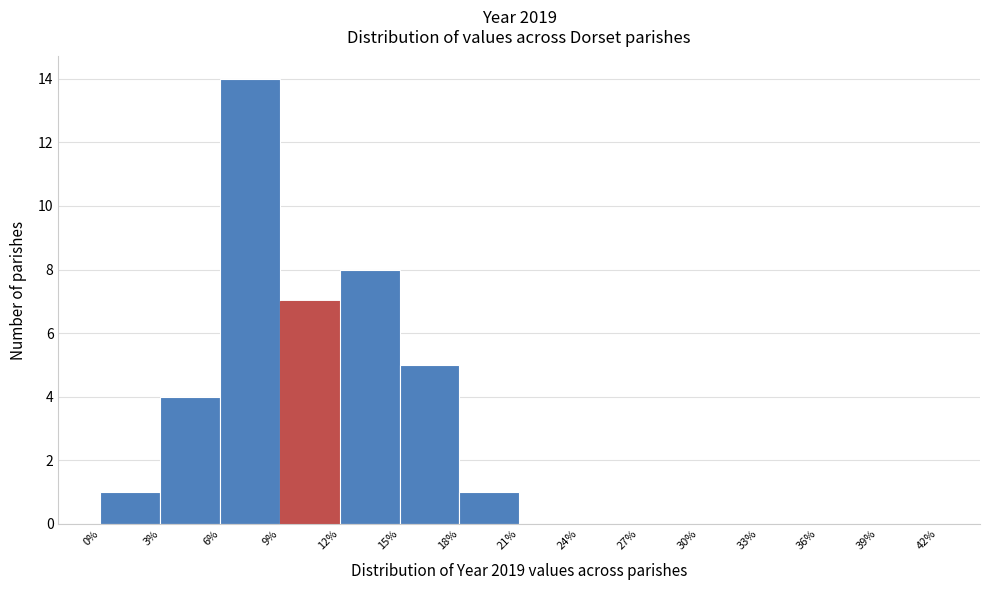

Which range on the x-axis has the tallest bar?

6% to 9%